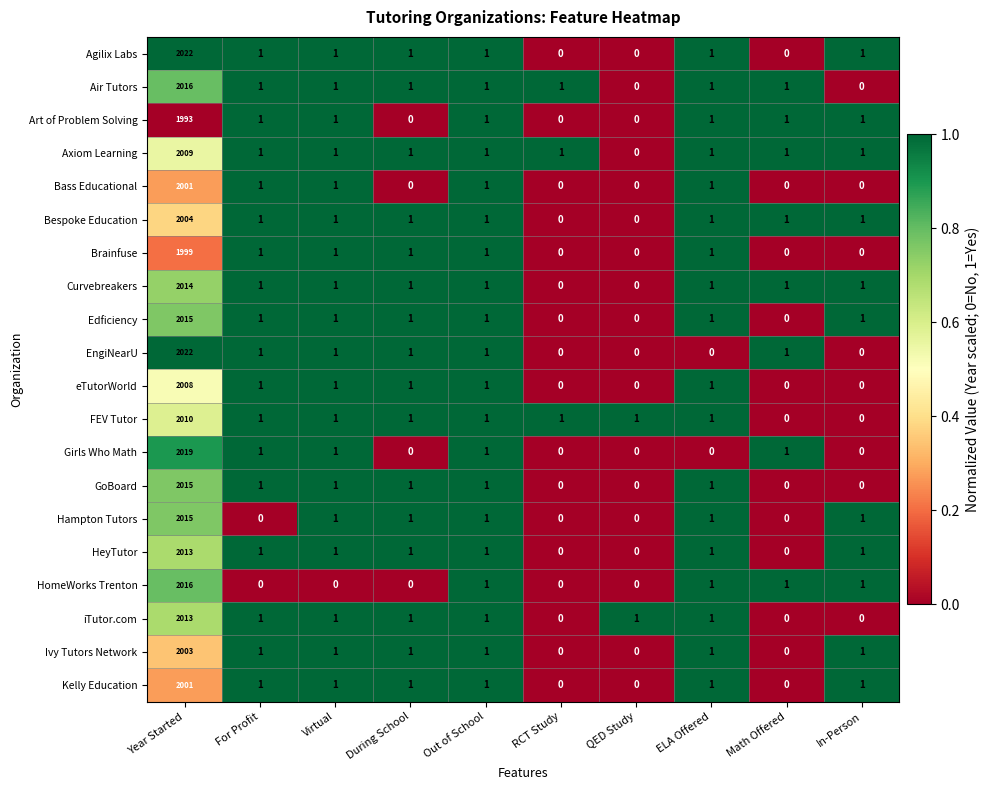

What is the difference between the highest and lowest values at Math Offered?

1